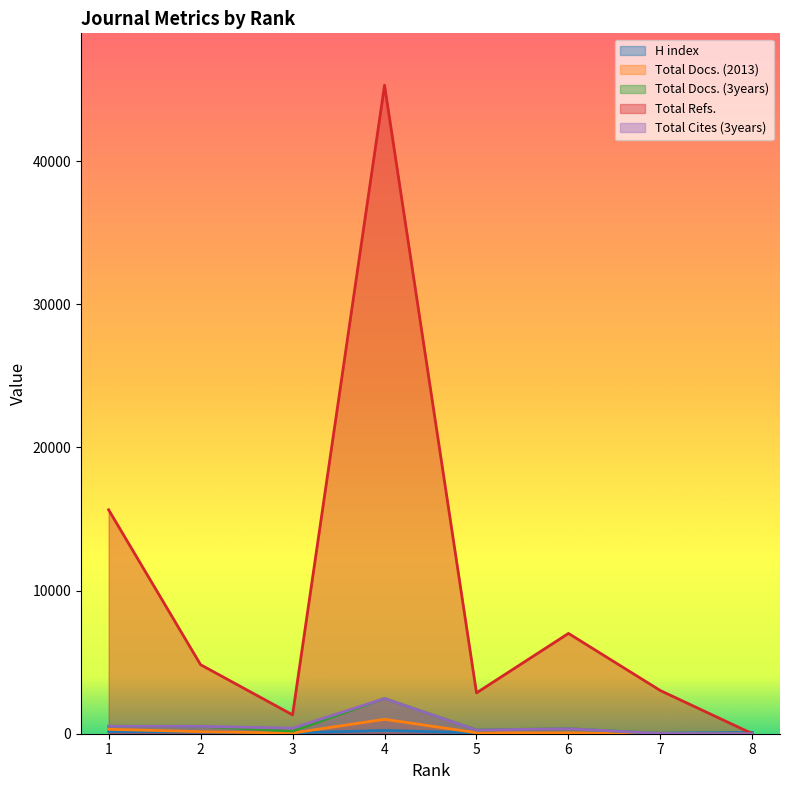

How many values in Total Cites (3years) are above zero?

7